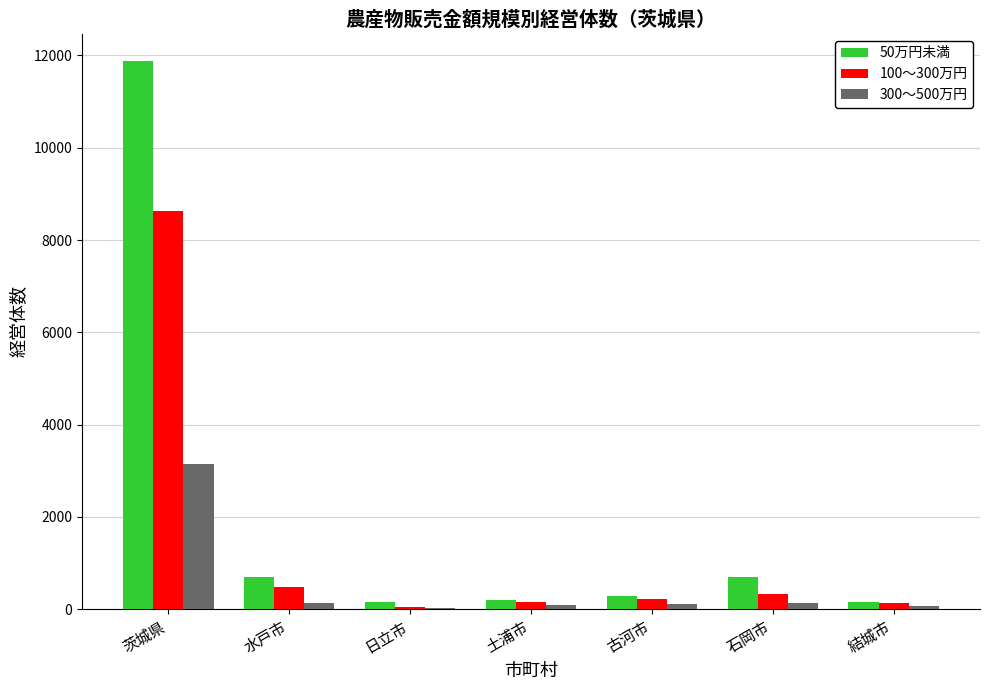

The value of 100～300万円 at 茨城県 is 12268. True or false?

False